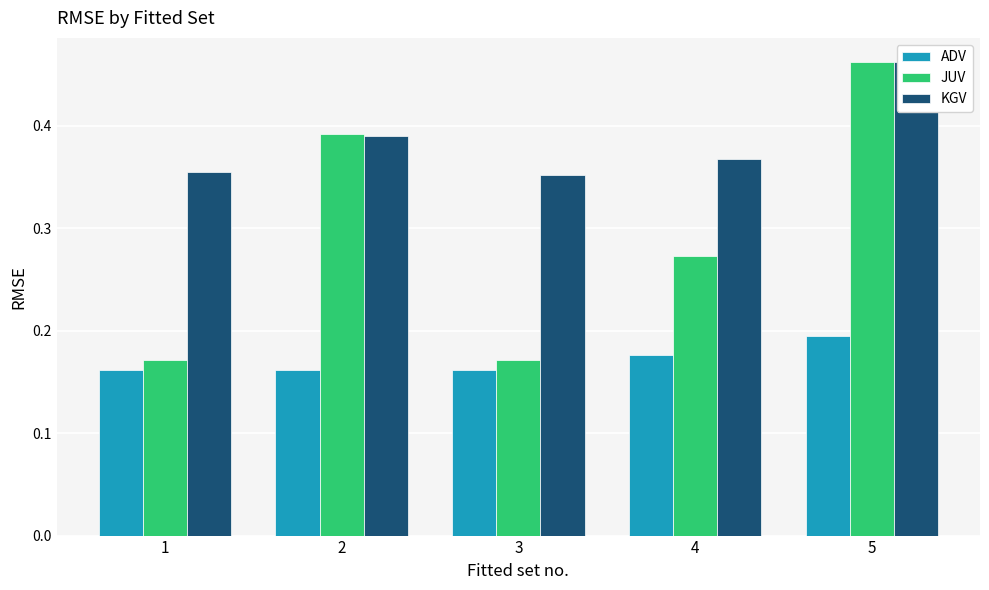

What is the sum of the ADV values at 4 and 5?

0.4